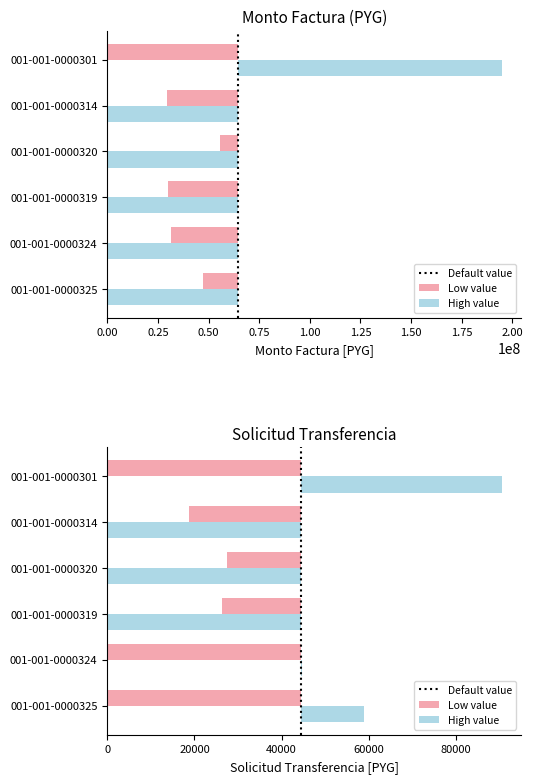

Which has a higher value, 0.00 or 0.25?

0.25